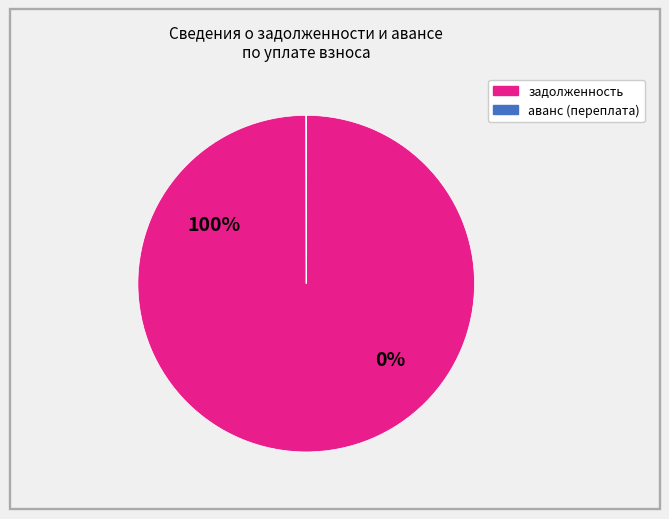

Combined, do 30 and 24 account for over 50%?

No